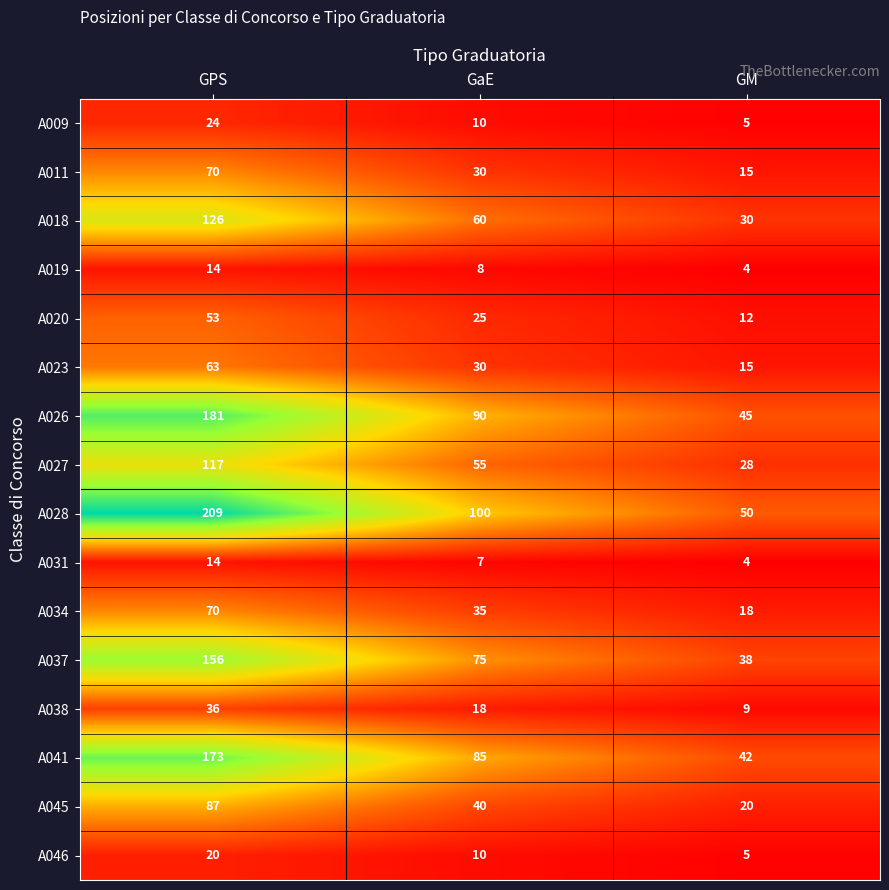

What value does the A037 series have at GM, to the nearest 10?

40